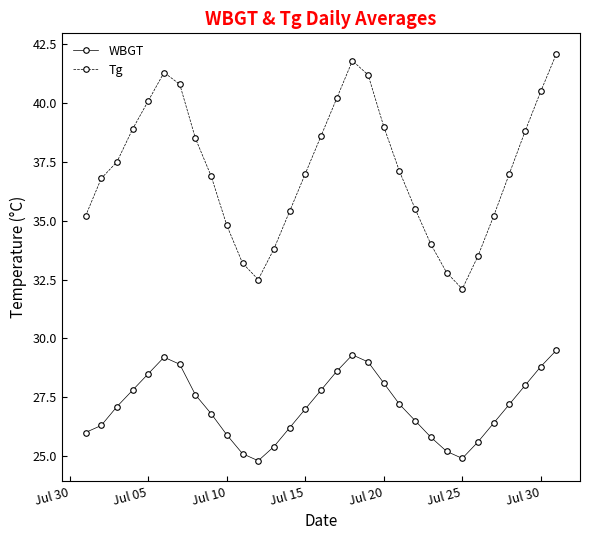

What is the value of the Tg point at the 10th from the left?

34.8